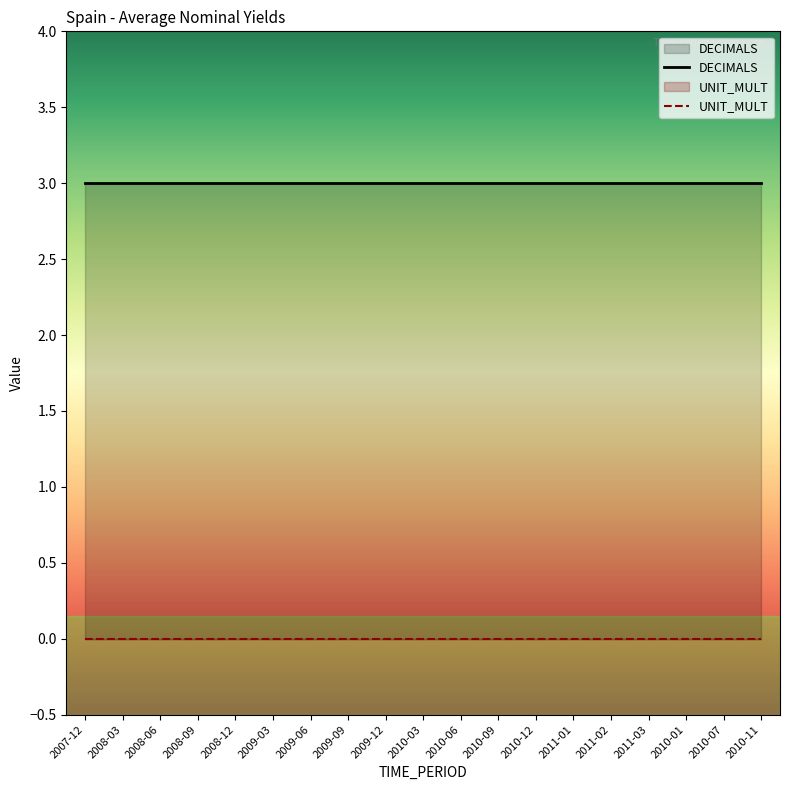

Which has a higher value, 2011-02 or 2009-09?

2011-02